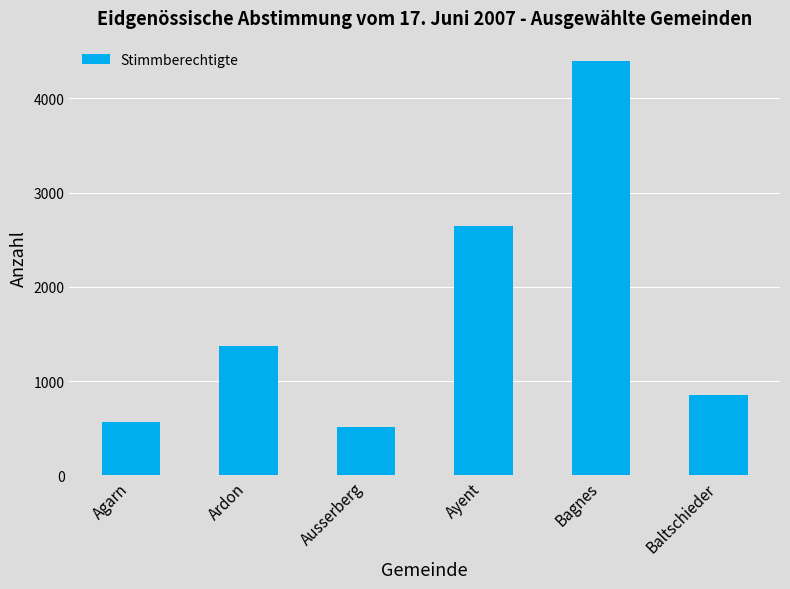

Reading left to right, list all the values displayed in this chart.

563	1373	509	2647	4392	856